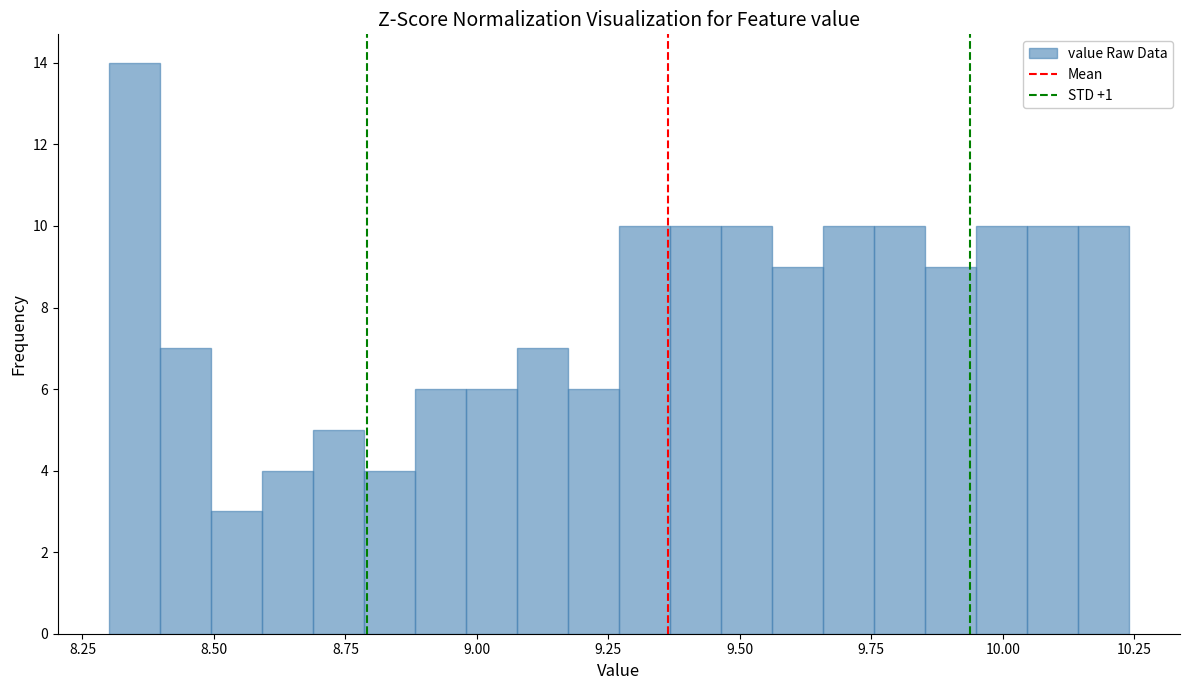

Read against the x-axis, roughly where is the centre of the tallest bar?

8.35